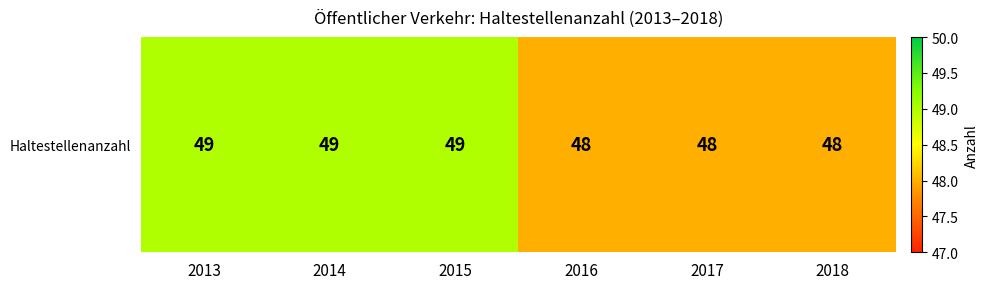

True or false: the data shows 49 at 2013.

True